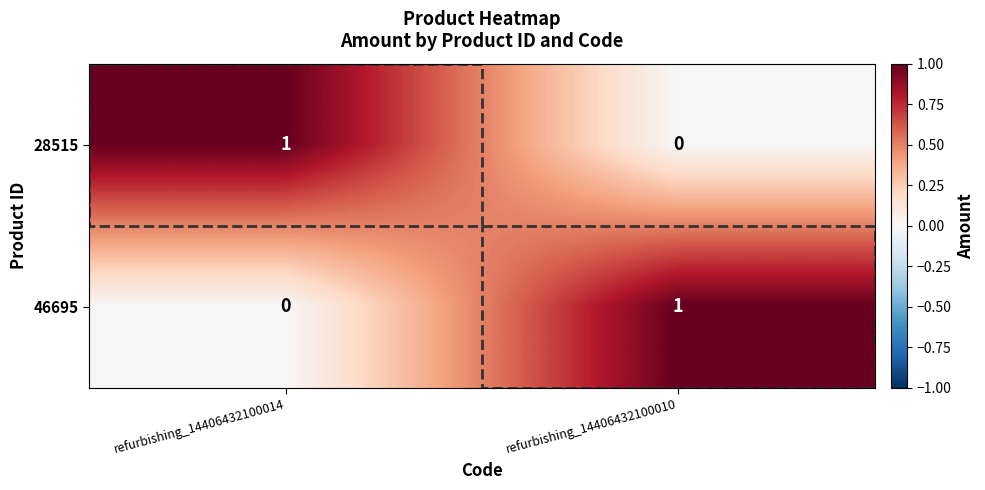

How many categories are shown in the chart?

2